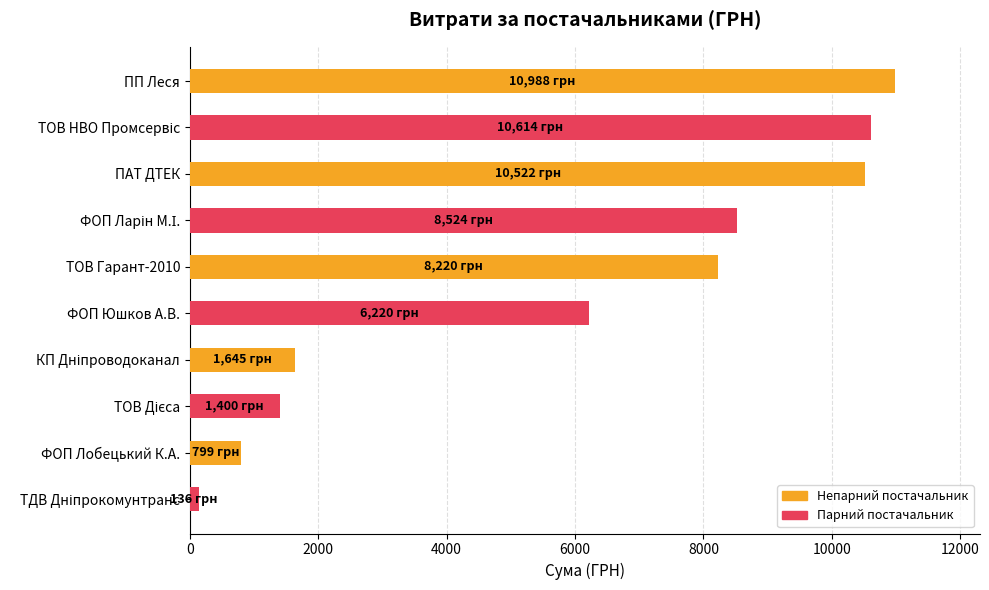

Which has a higher value, ПП Леся or ПАТ ДТЕК?

ПП Леся